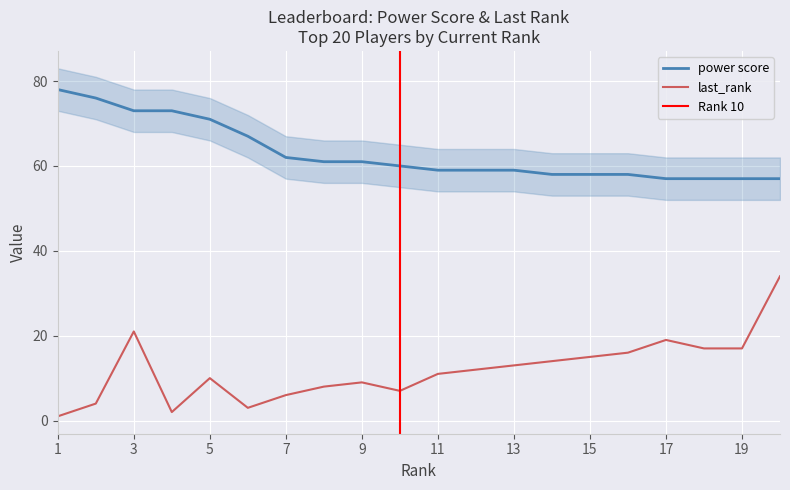

What is the approximate value of last_rank at 20, to the nearest 5?

35